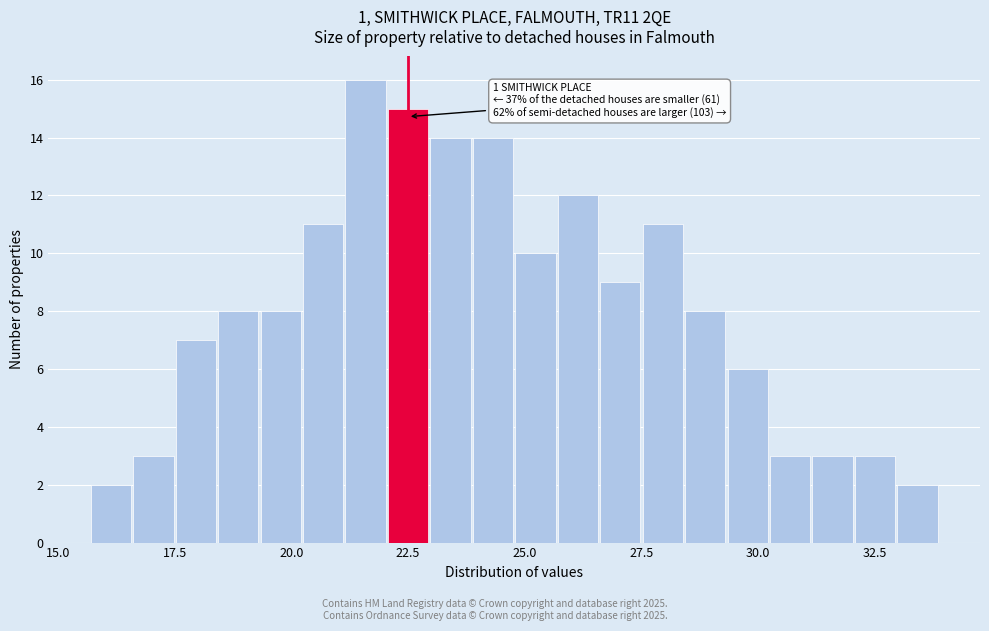

Read against the x-axis, roughly where is the centre of the tallest bar?

21.5